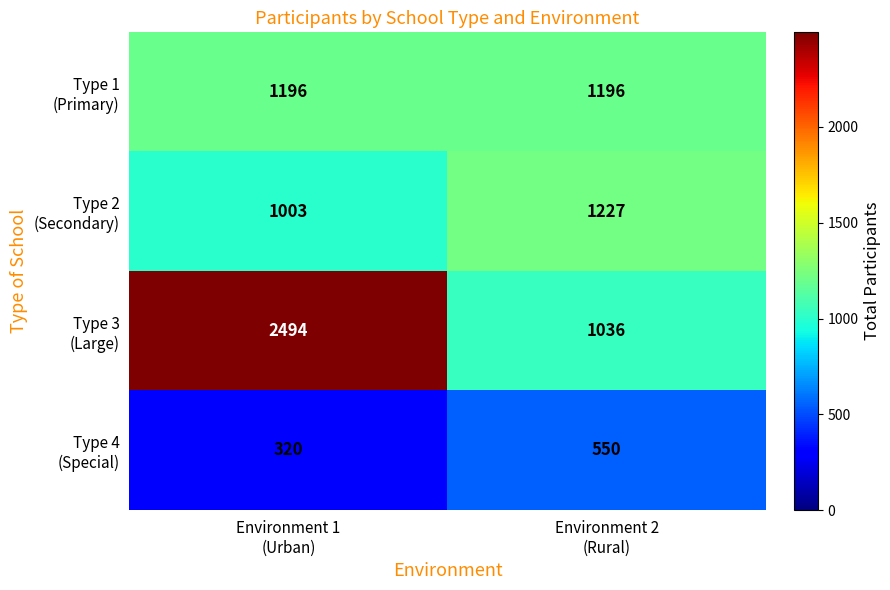

What is the maximum value shown in the chart?

2494